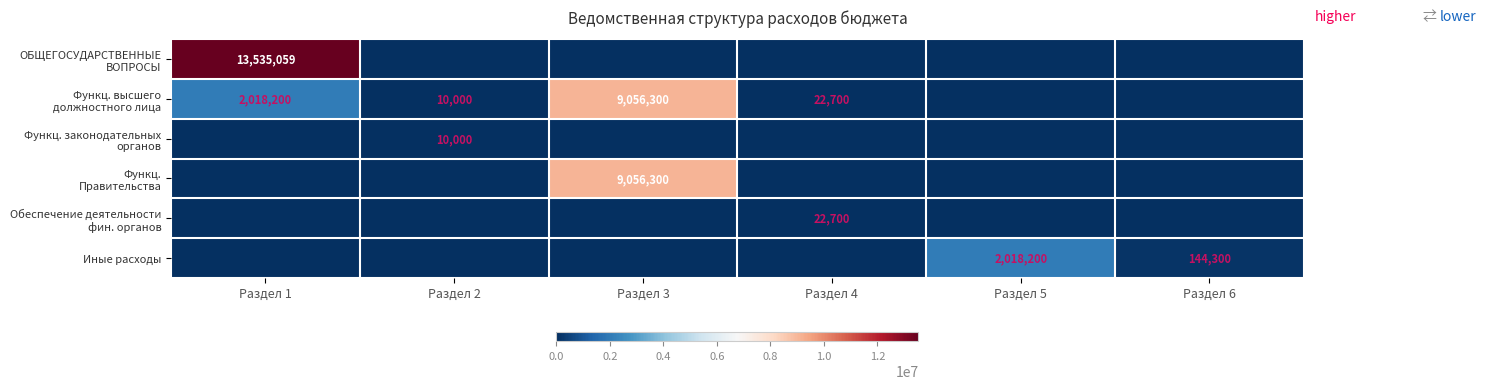

The value of Функц. законодательных органов at Раздел 1 is -3025.0. True or false?

False